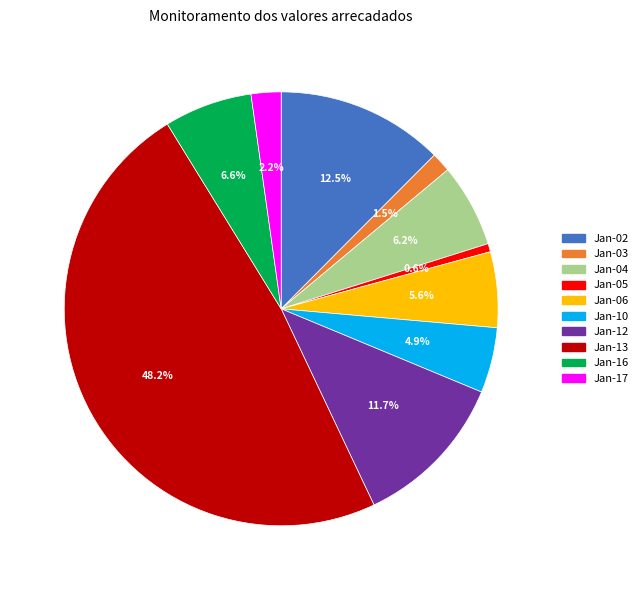

Is there any slice that represents more than half of the pie?

No